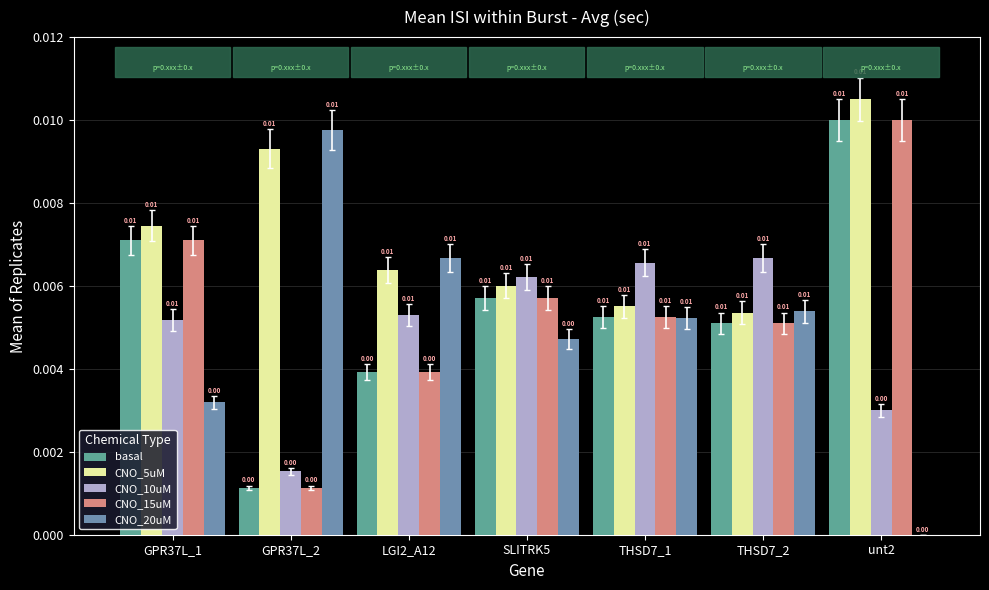

What is the label of the 4th bar from the right?

SLITRK5